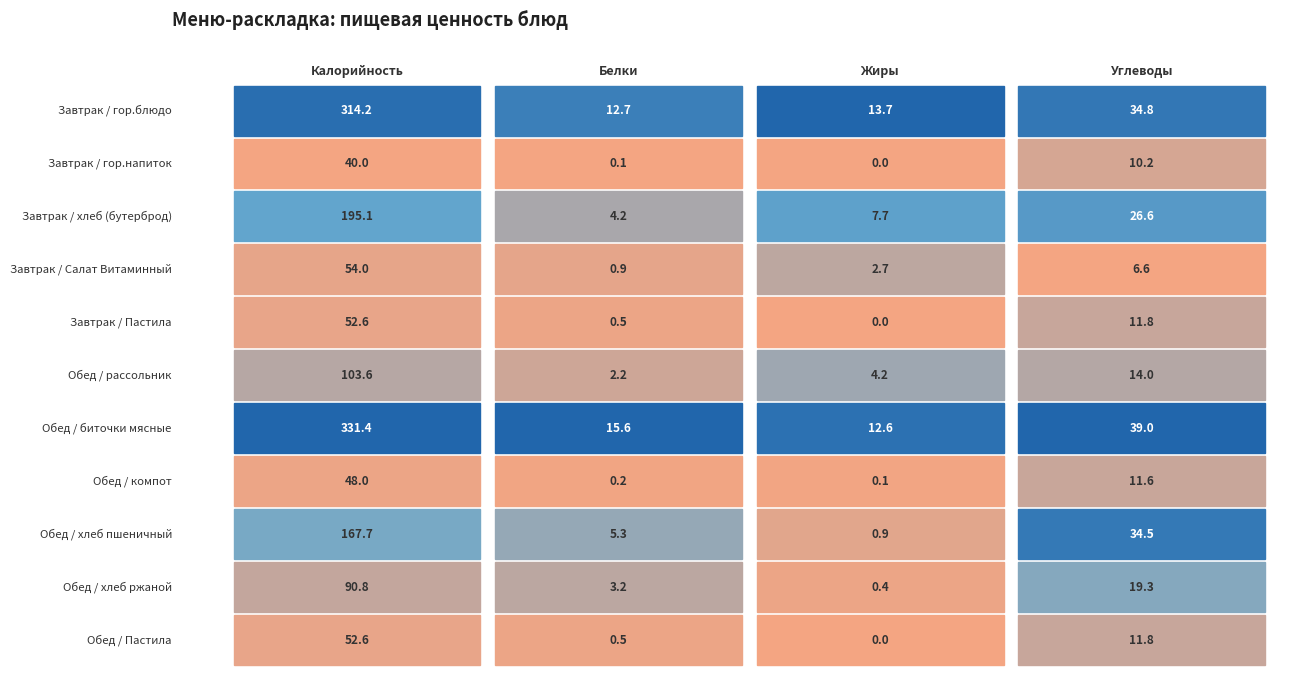

What is the difference between the maximum and second lowest values in the Обед / биточки мясные series?

315.8